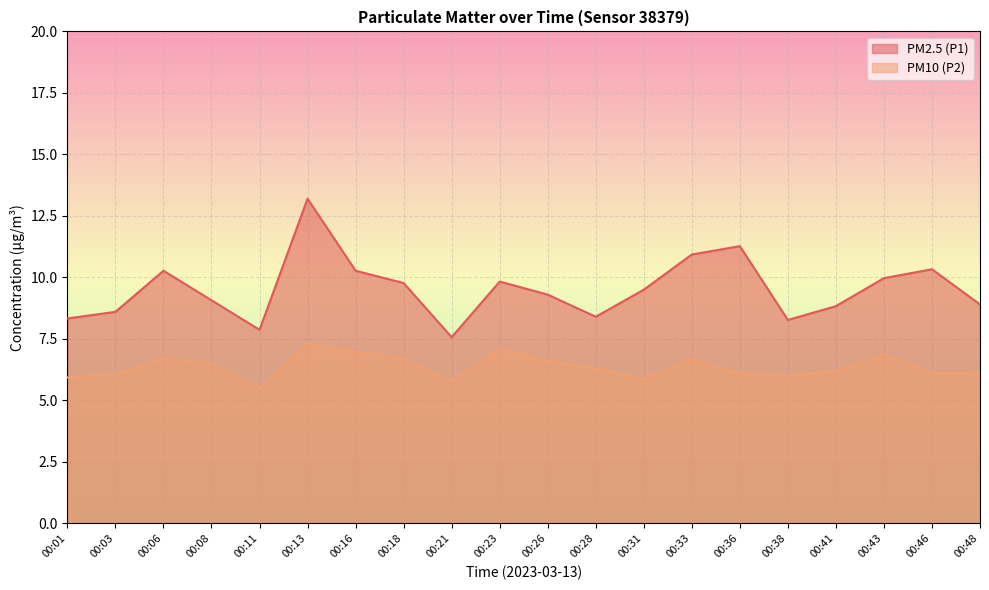

What are all the series names shown in the legend?

PM2.5 (P1), PM10 (P2)